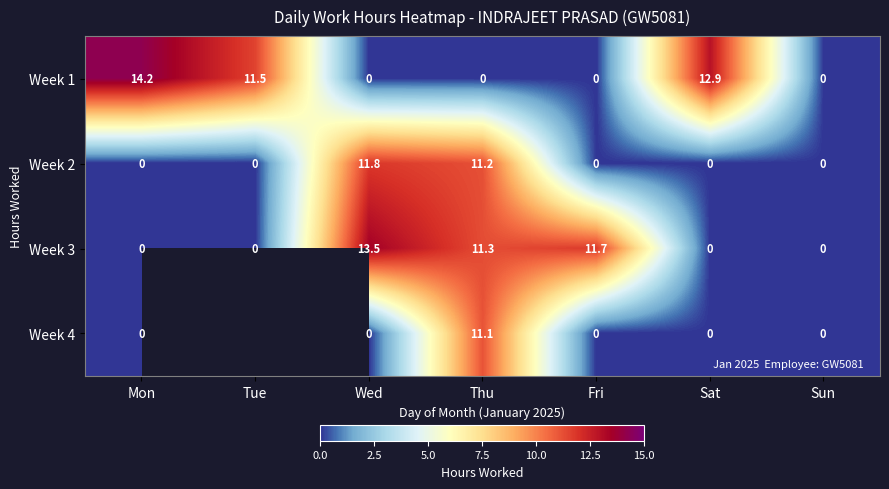

True or false: Week 3 has a value of 0.0 at Sun.

True